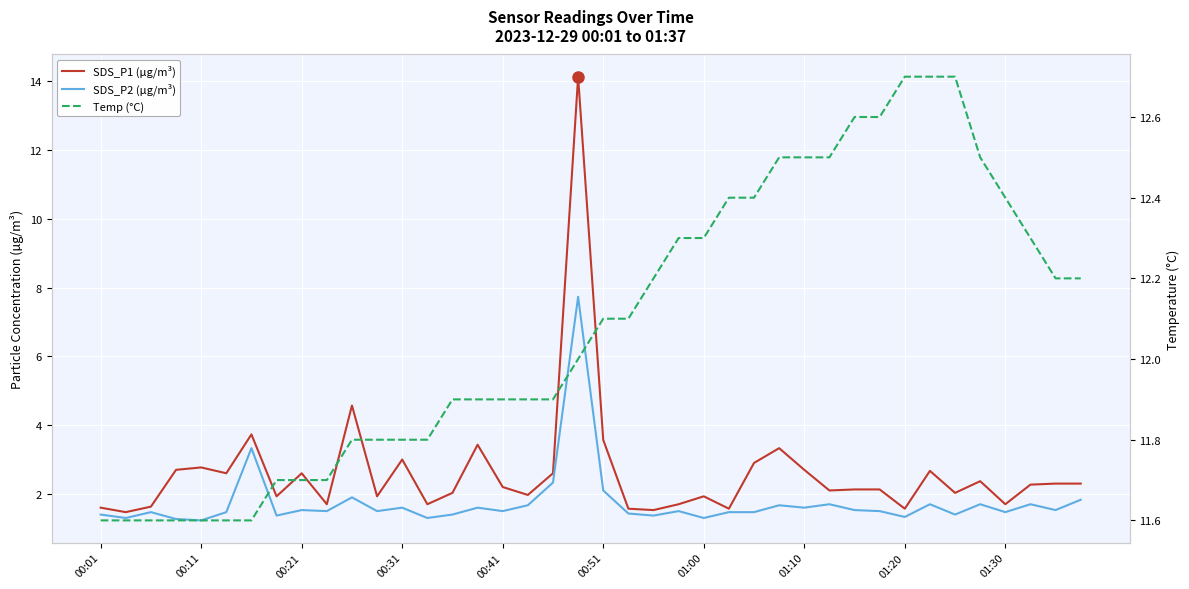

Which series has the largest total across all categories?

Temp (°C)